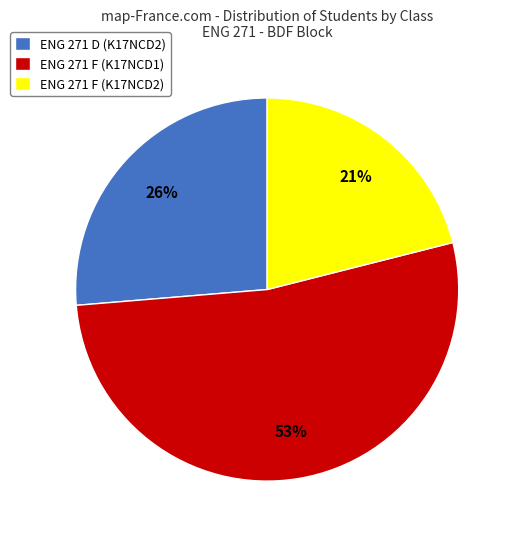

What is the smallest slice in the pie chart?

ENG 271 F (K17NCD2)